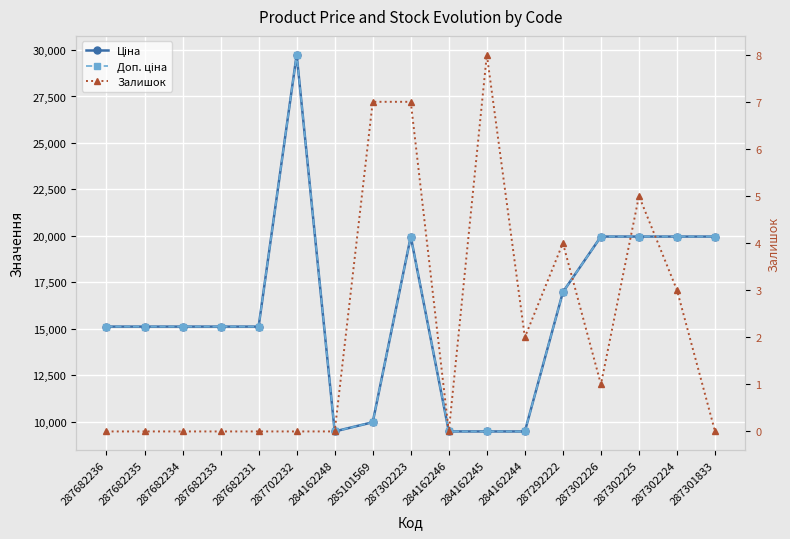

What is the sum of all Ціна values?

270039.7